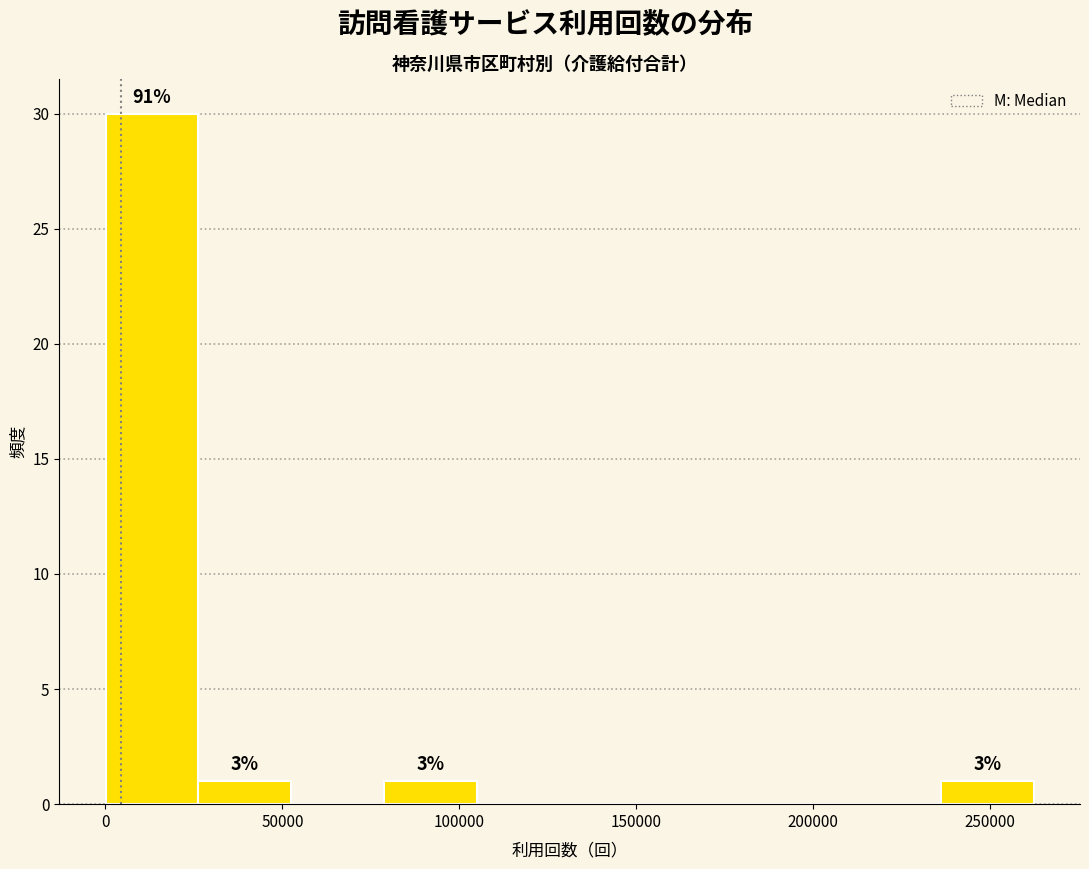

Which range on the x-axis has the tallest bar?

0 to 25000